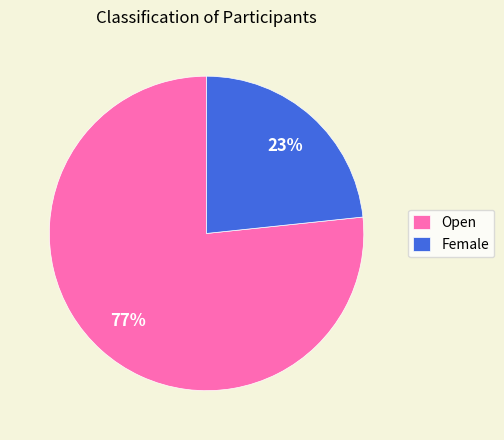

How many segments does this pie chart have?

2